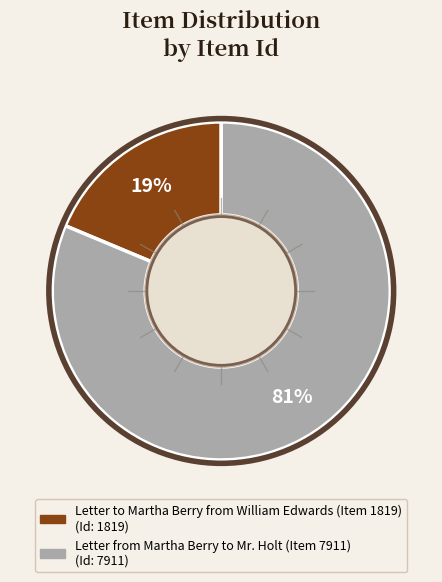

How many slices are in this pie chart?

2